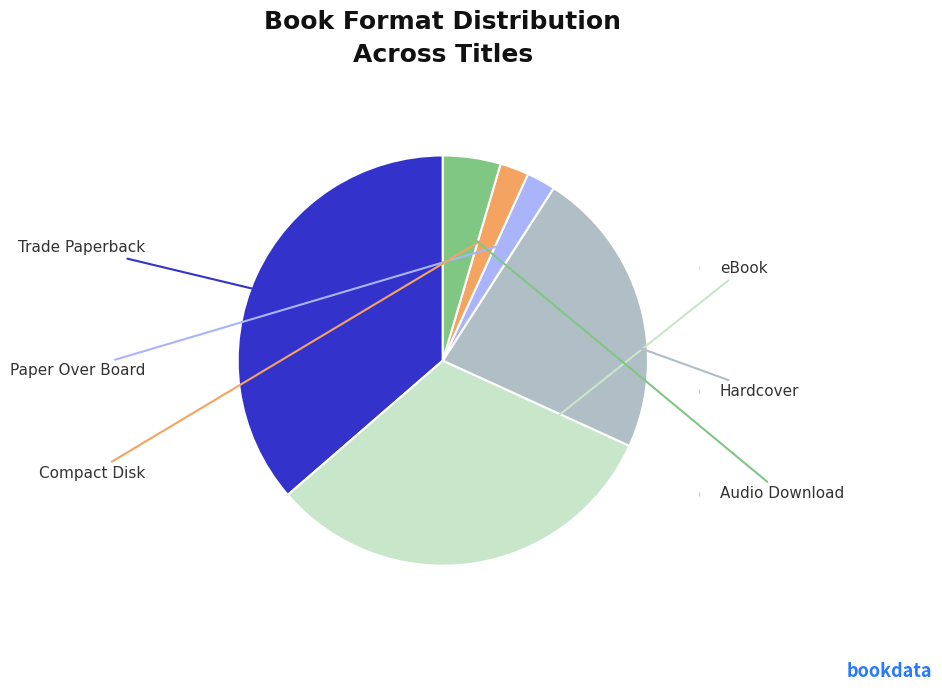

True or false: Compact Disk accounts for 11% of the total.

False